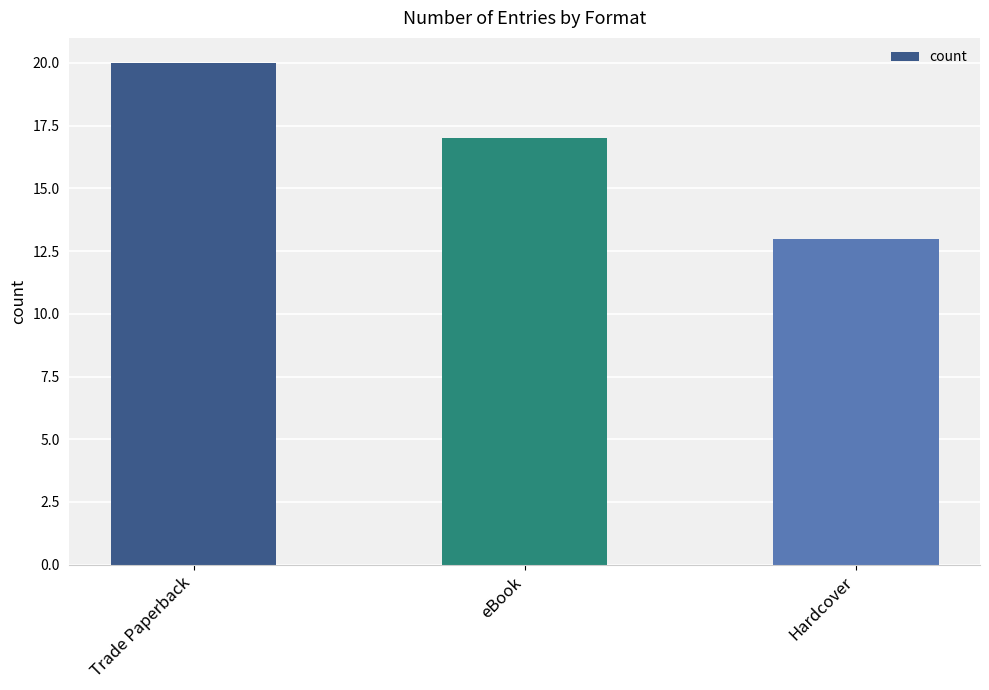

How many values are below 17?

1